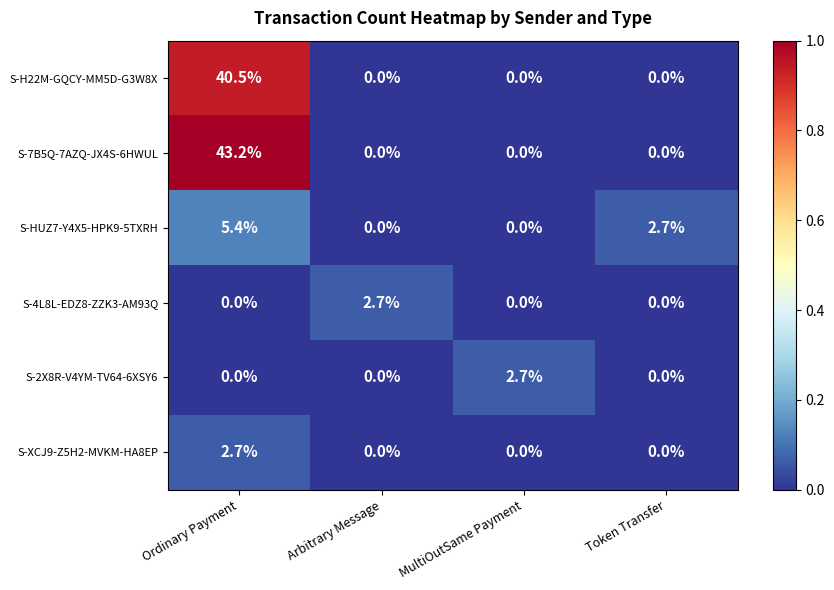

What is the difference between the maximum and second lowest values in the S-4L8L-EDZ8-ZZK3-AM93Q series?

2.7